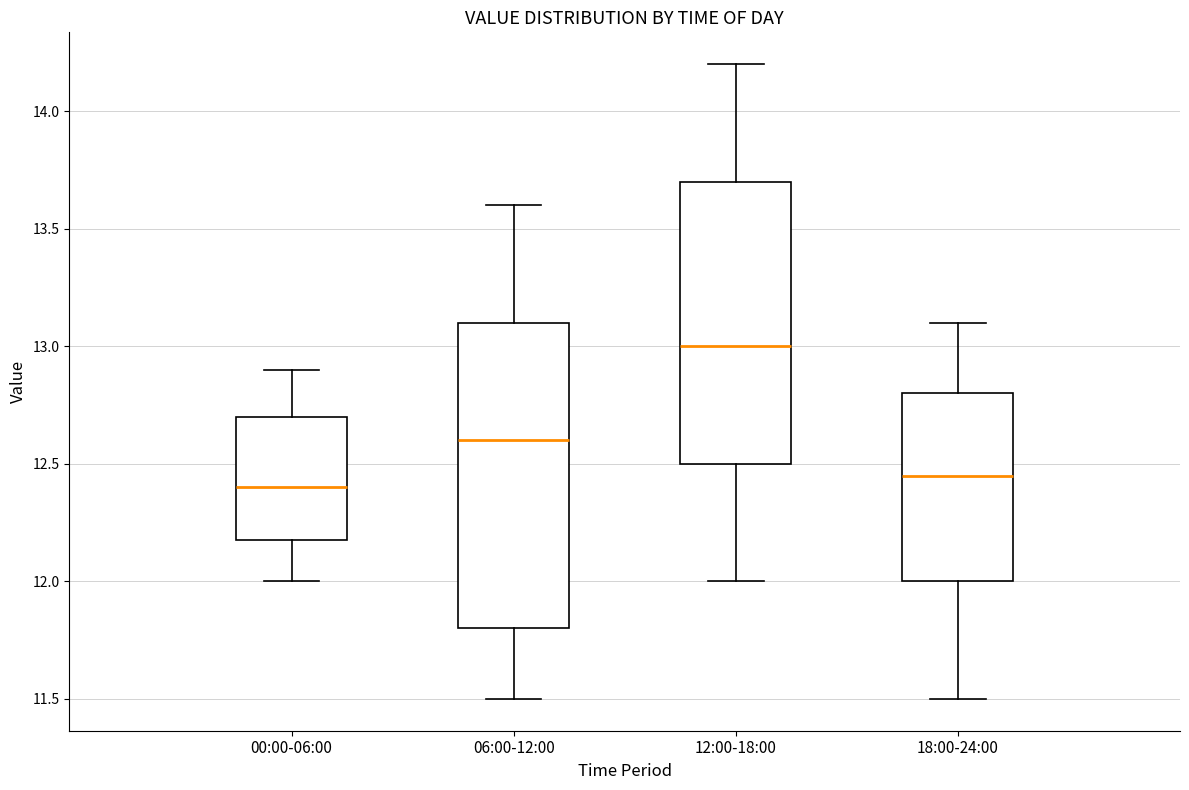

Reading left to right, transcribe this box plot: for each box, give where its median line is, the range the box spans, and where its two whiskers end, as read against the y-axis. The values are not printed on the chart, so give them approximately, as read against the axis.

00:00-06:00: median 12.40, box 12.20 to 12.70, whiskers 12.00 to 12.90
06:00-12:00: median 12.60, box 11.80 to 13.10, whiskers 11.50 to 13.60
12:00-18:00: median 13.00, box 12.50 to 13.70, whiskers 12.00 to 14.20
18:00-24:00: median 12.45, box 12.00 to 12.80, whiskers 11.50 to 13.10